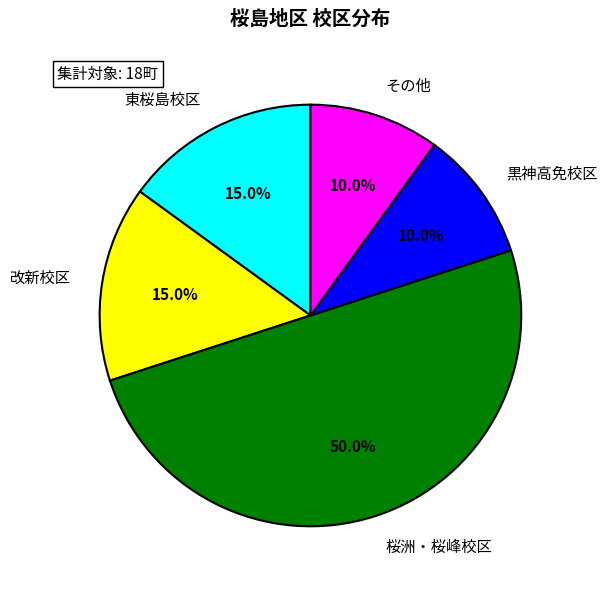

Does 黒神高免校区 represent more than half of the total?

No